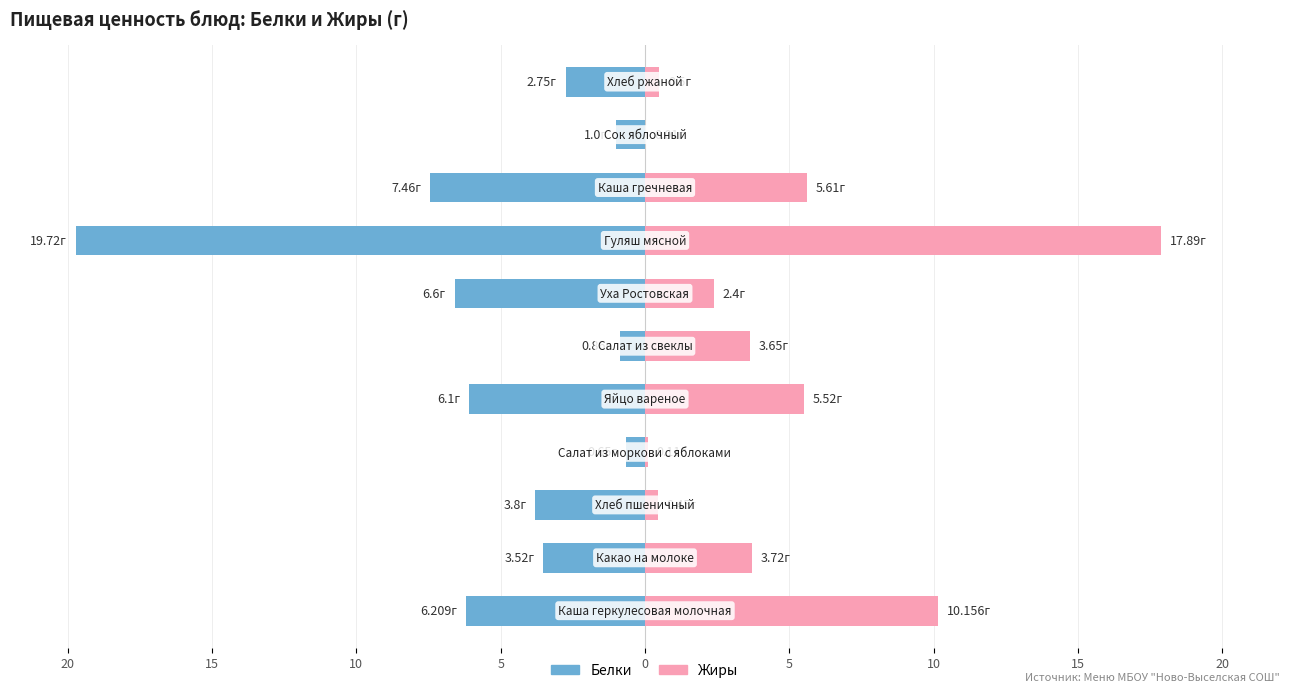

The Жиры series shows 0.5 at 10. True or false?

True